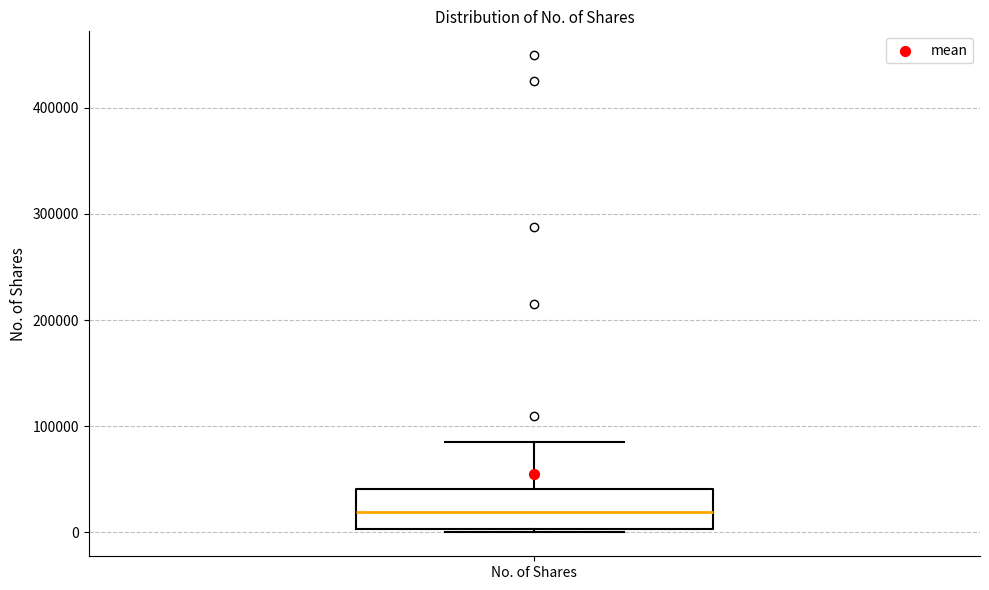

Read this box plot against the y-axis: the position of the median line, the range covered by the box, and the ends of both whiskers. The values are not printed on the chart, so give them approximately, as read against the axis.

median 20000, box 0 to 40000, whiskers 0 (just below the box's lower edge) to 80000